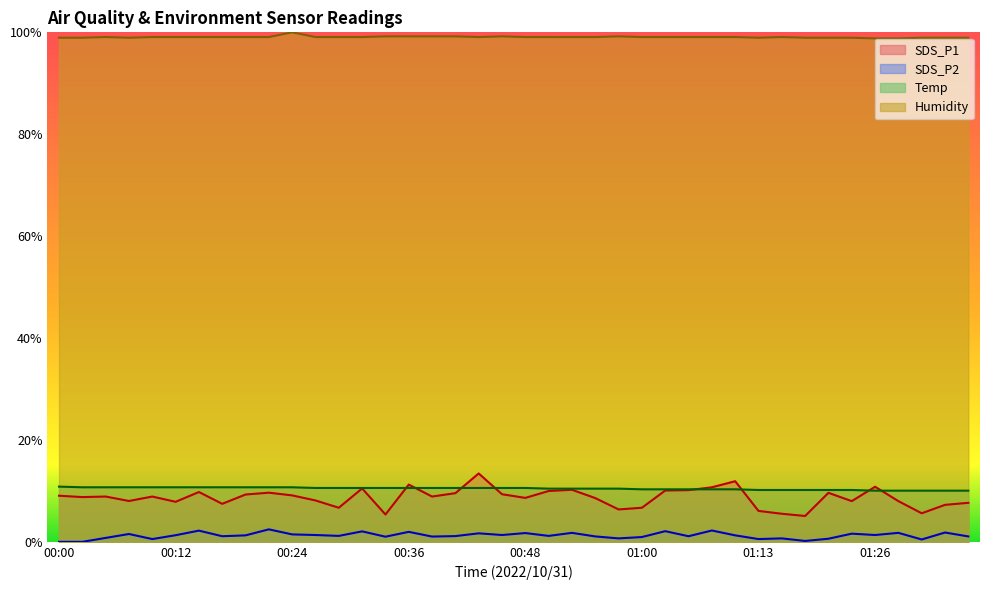

What position from the right is 00:56?

17